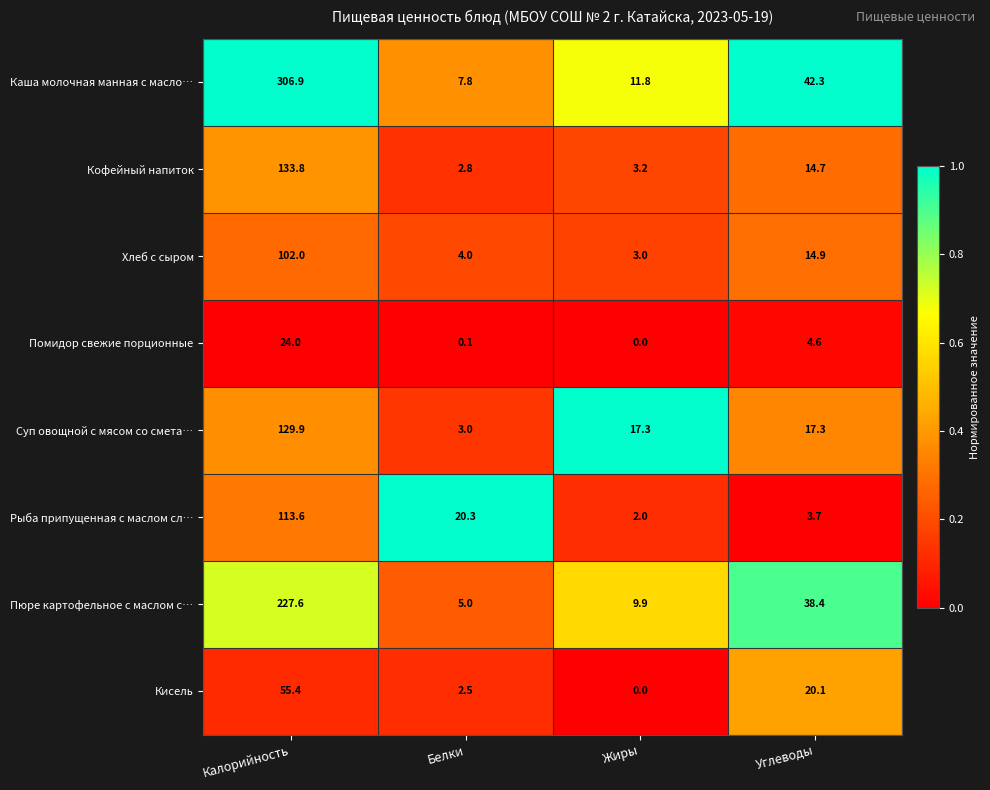

Rank the series by their maximum value, from lowest to highest.

Помидор свежие порционные, Кисель, Хлеб с сыром, Рыба припущенная с маслом сл…, Суп овощной с мясом со смета…, Кофейный напиток, Пюре картофельное с маслом с…, Каша молочная манная с масло…